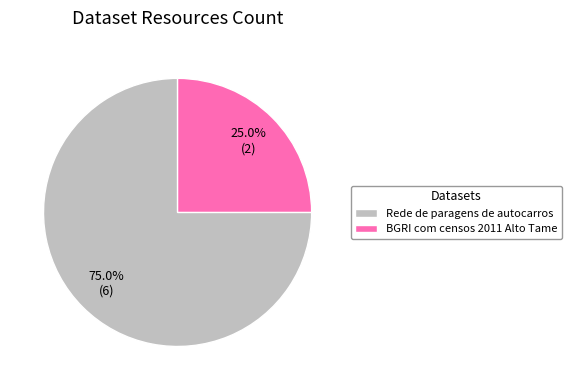

What is the ratio of the value at Rede de paragens de autocarros to the value at BGRI com censos 2011 Alto Tame?

3.0